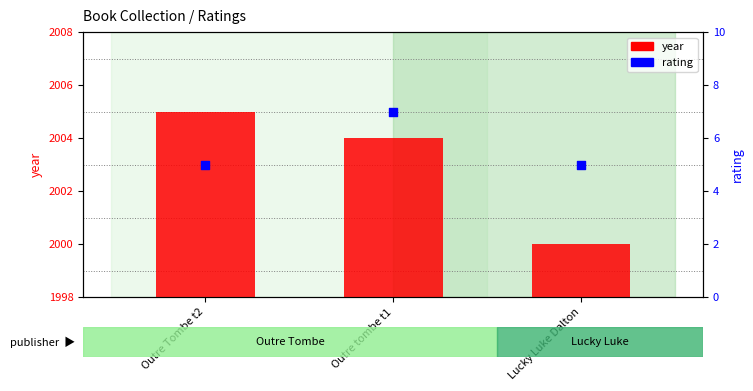

Which series has the largest total across all categories?

year